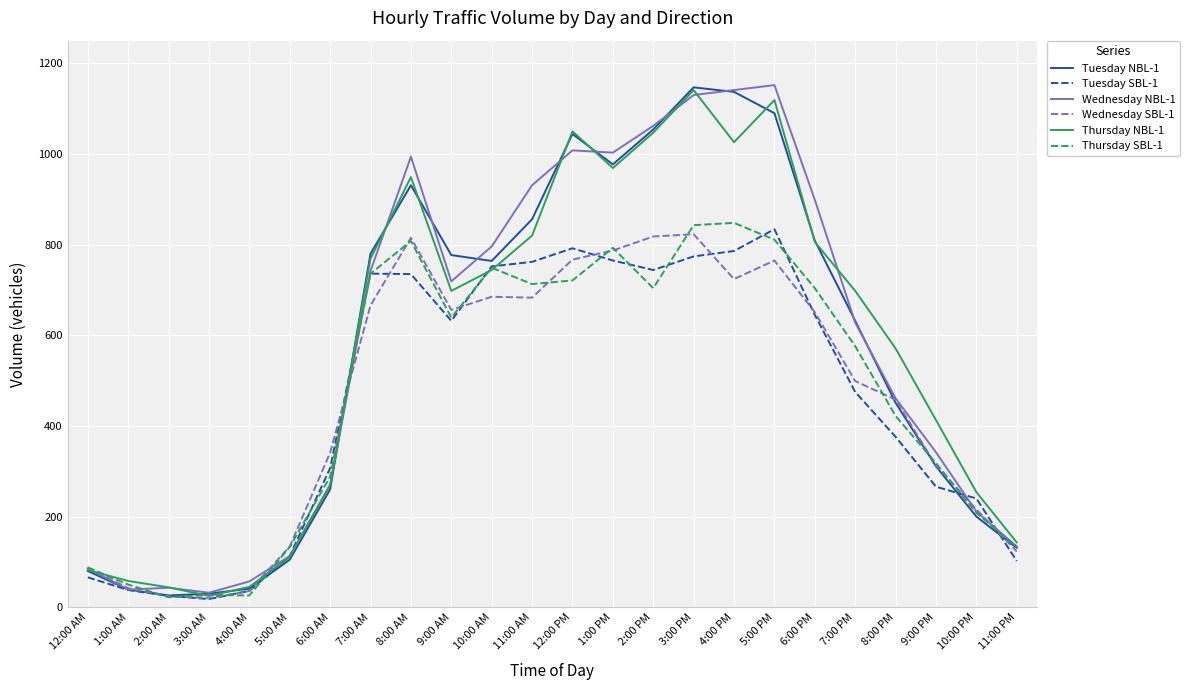

The value of Wednesday SBL-1 at 6:00 AM is 198. True or false?

False